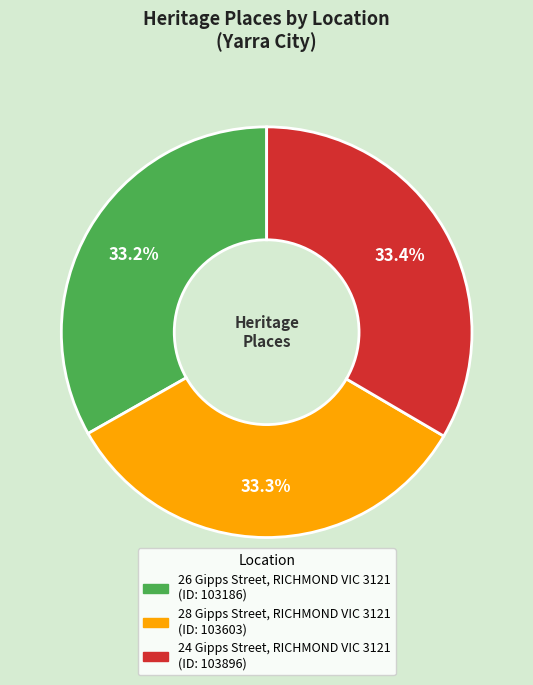

The 28 Gipps Street, RICHMOND VIC 3121 slice represents 42% of the pie. True or false?

False